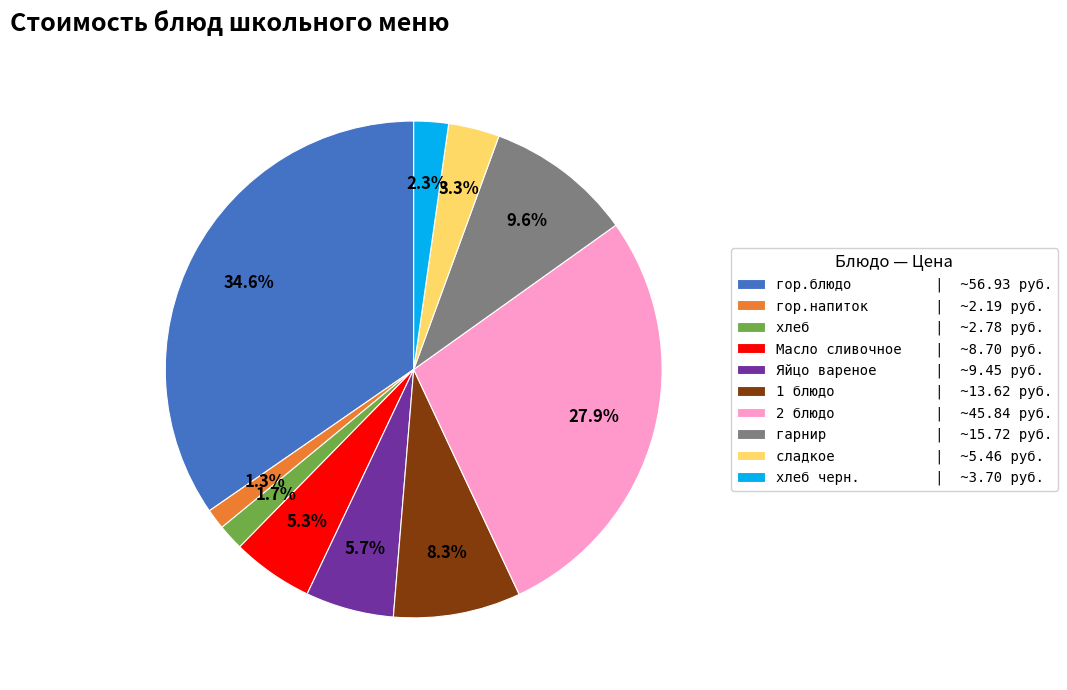

What is the total percentage of хлеб | ~2.78 руб. and гор.напиток | ~2.19 руб.?

3.0%